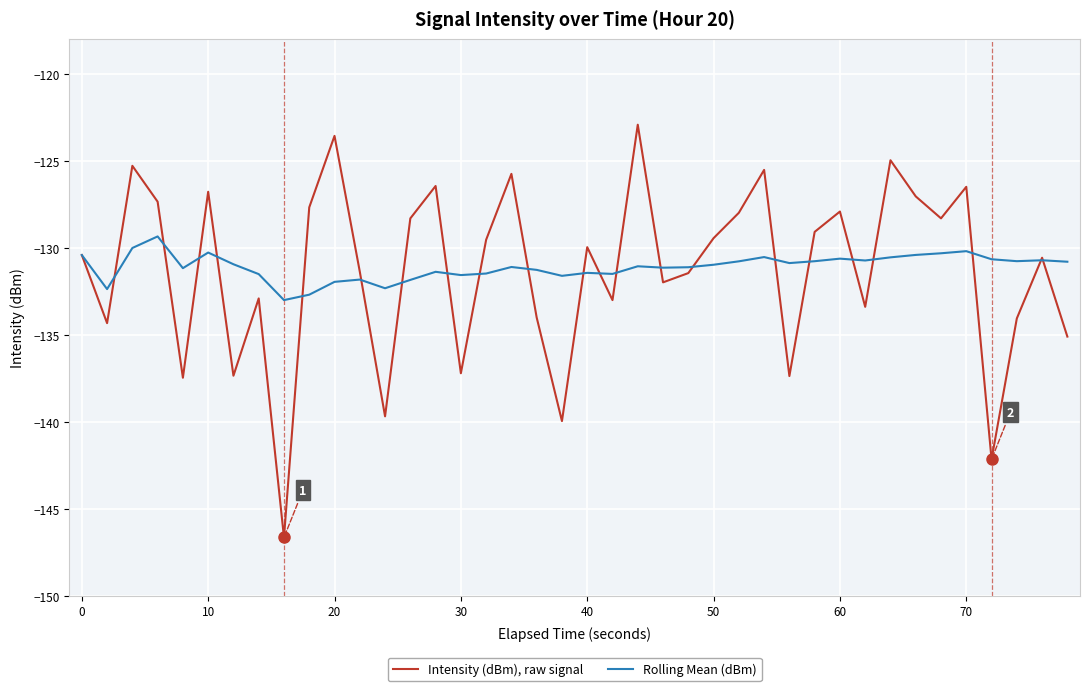

What is the minimum value for Rolling Mean (dBm)?

-133.0